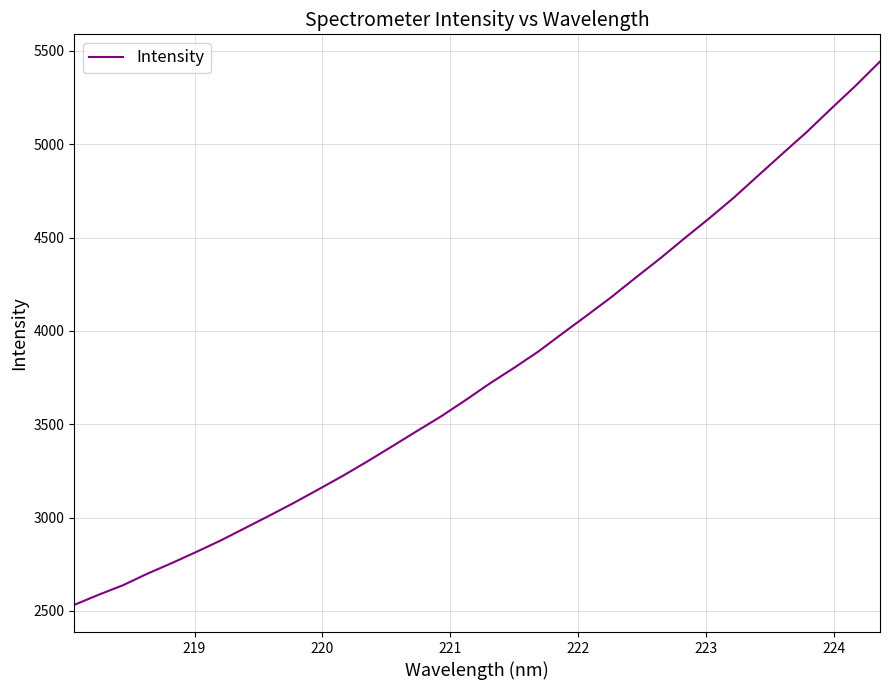

What is the difference between the maximum and minimum values?

2911.3